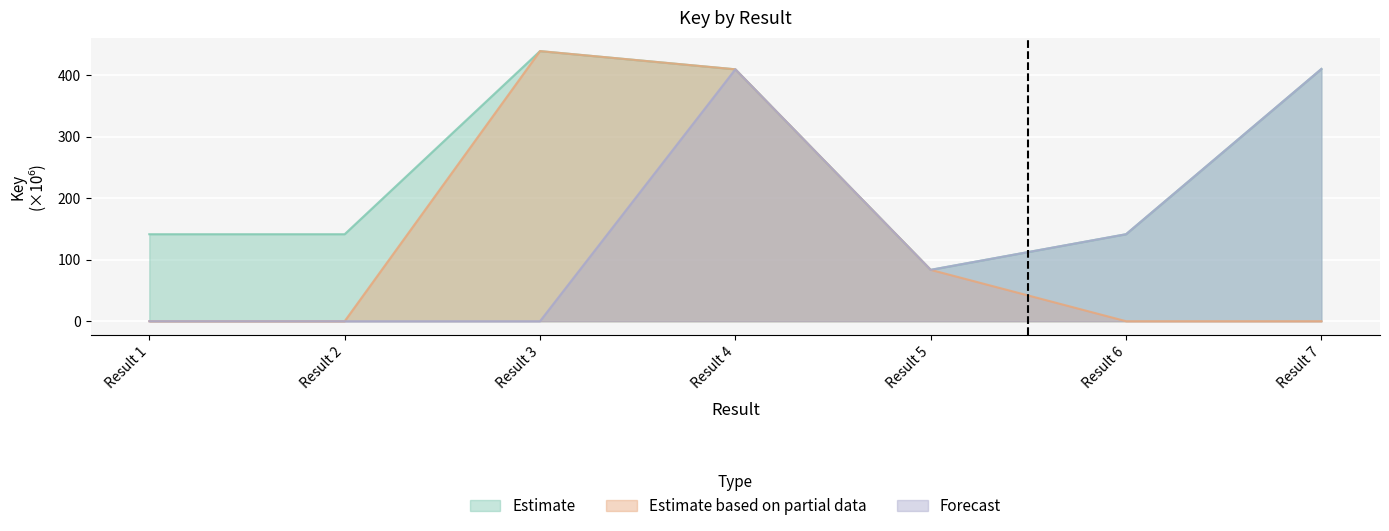

Reading left to right, transcribe all the data shown in this chart.

Estimate: Result 1=141.4	Result 2=141.4	Result 3=439.1	Result 4=409.5	Result 5=83.5	Result 6=141.4	Result 7=410.1
Estimate based on partial data: Result 1=0.0	Result 2=0.0	Result 3=439.1	Result 4=409.5	Result 5=83.5	Result 6=0.0	Result 7=0.0
Forecast: Result 1=0.0	Result 2=0.0	Result 3=0.0	Result 4=409.5	Result 5=83.5	Result 6=141.4	Result 7=410.1